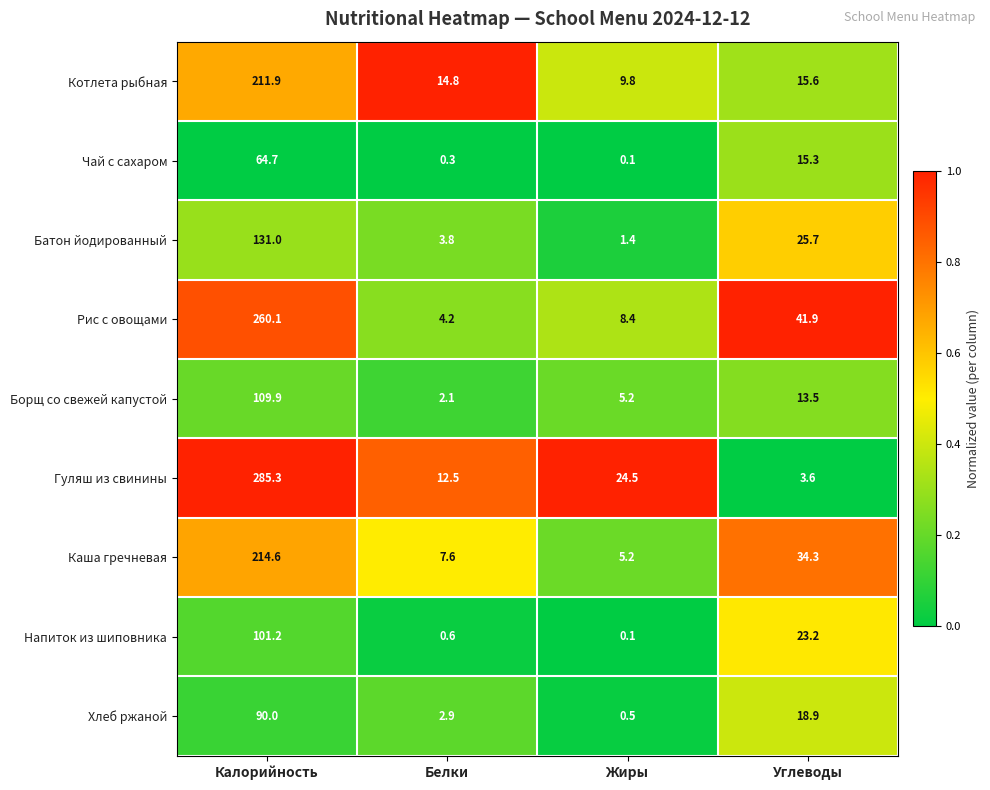

Rank the series by their maximum value, from highest to lowest.

Гуляш из свинины, Рис с овощами, Каша гречневая, Котлета рыбная, Батон йодированный, Борщ со свежей капустой, Напиток из шиповника, Хлеб ржаной, Чай с сахаром